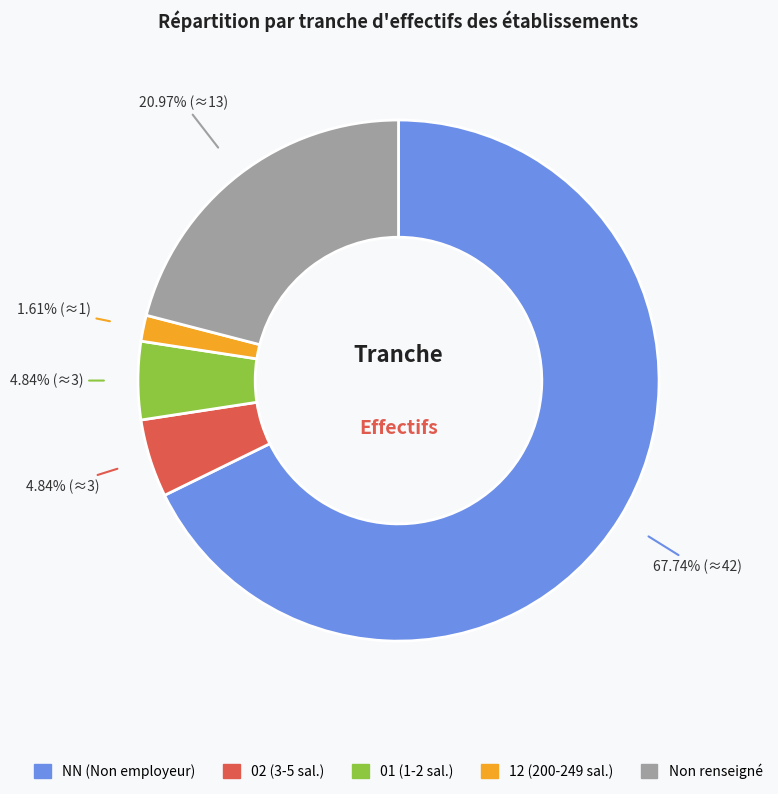

Between NN (Non employeur) and 01 (1-2 sal.), which is larger?

NN (Non employeur)